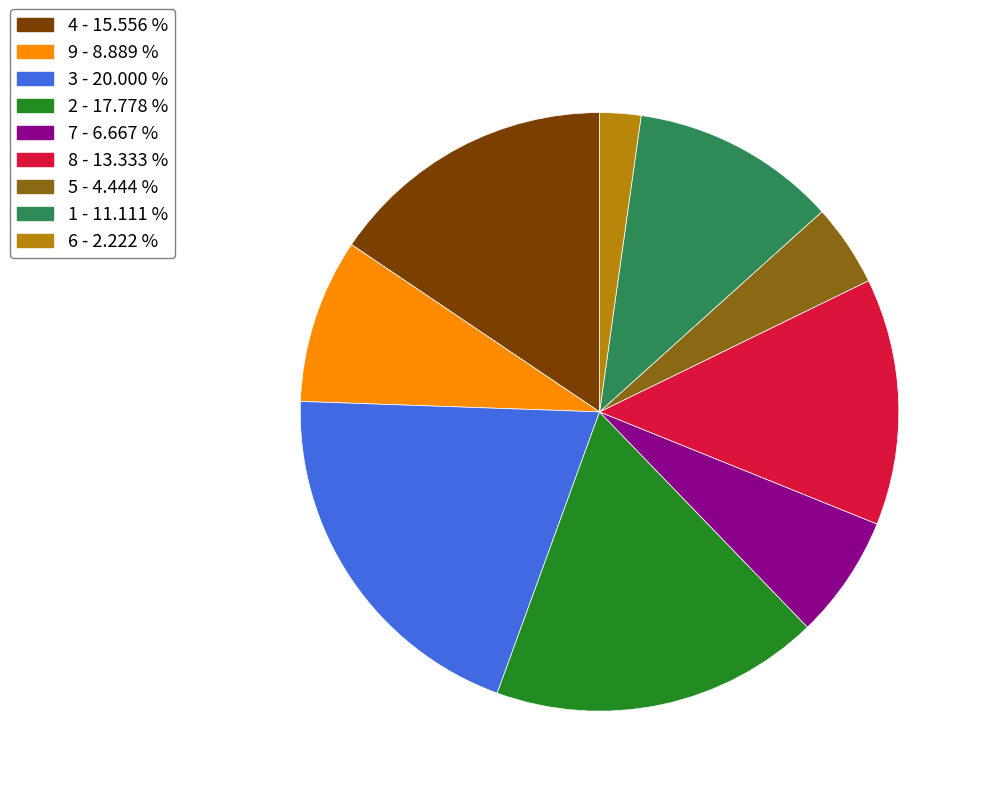

Combined, do 9 - 8.889 % and 7 - 6.667 % account for over 50%?

No